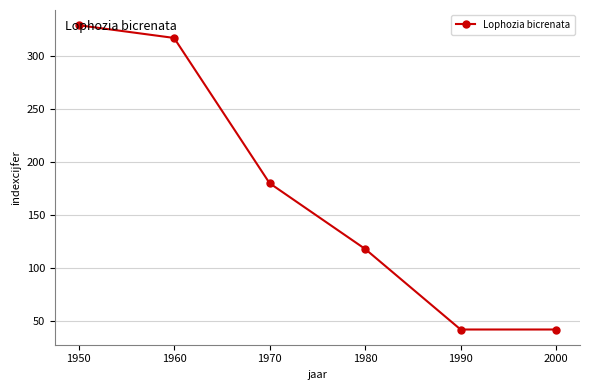

The value at 1970 is 61. True or false?

False